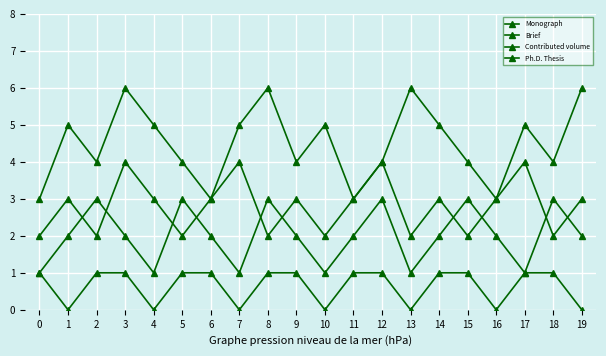

Reading right to left, what are all the values shown in this chart?

Monograph: 6	4	5	3	4	5	6	4	3	5	4	6	5	3	4	5	6	4	5	3
Brief: 3	2	4	3	2	3	2	4	3	2	3	2	4	3	2	3	4	2	3	2
Contributed volume: 2	3	1	2	3	2	1	3	2	1	2	3	1	2	3	1	2	3	2	1
Ph.D. Thesis: 0	1	1	0	1	1	0	1	1	0	1	1	0	1	1	0	1	1	0	1